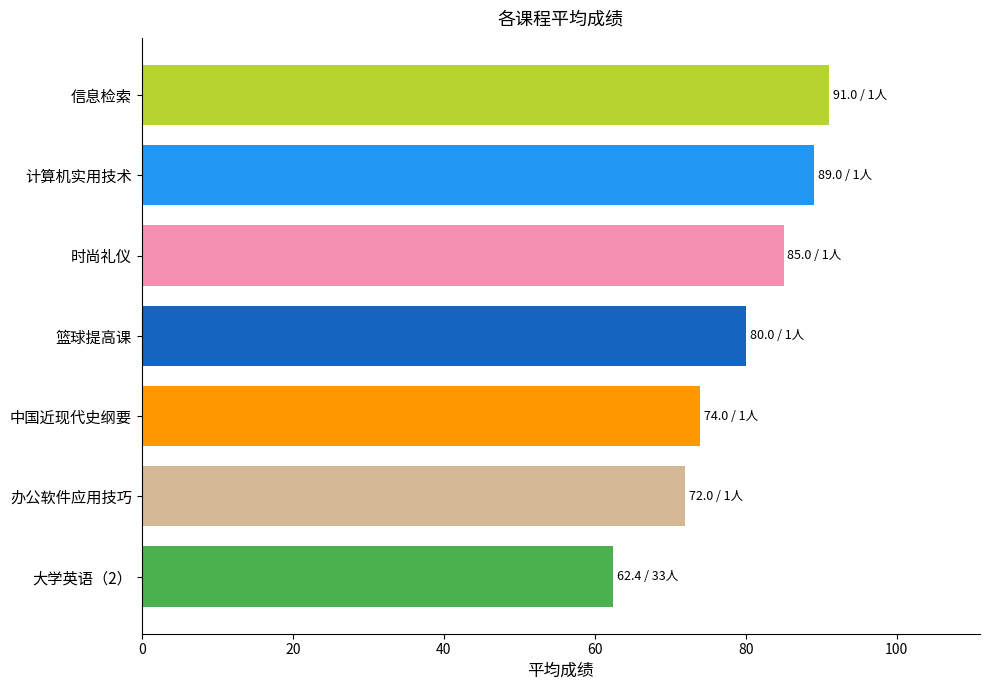

Reading top to bottom, list all the values displayed in this chart.

信息检索=91.0	计算机实用技术=89.0	时尚礼仪=85.0	篮球提高课=80.0	中国近现代史纲要=74.0	办公软件应用技巧=72.0	大学英语（2）=62.4